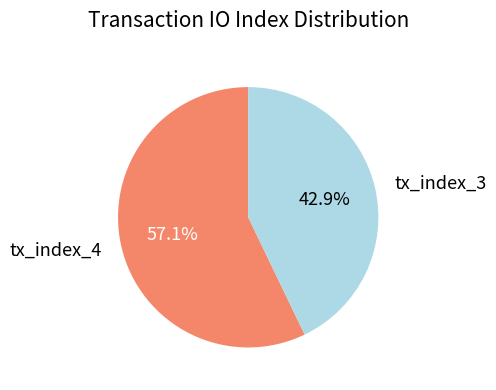

Which category accounts for the majority?

tx_index_4